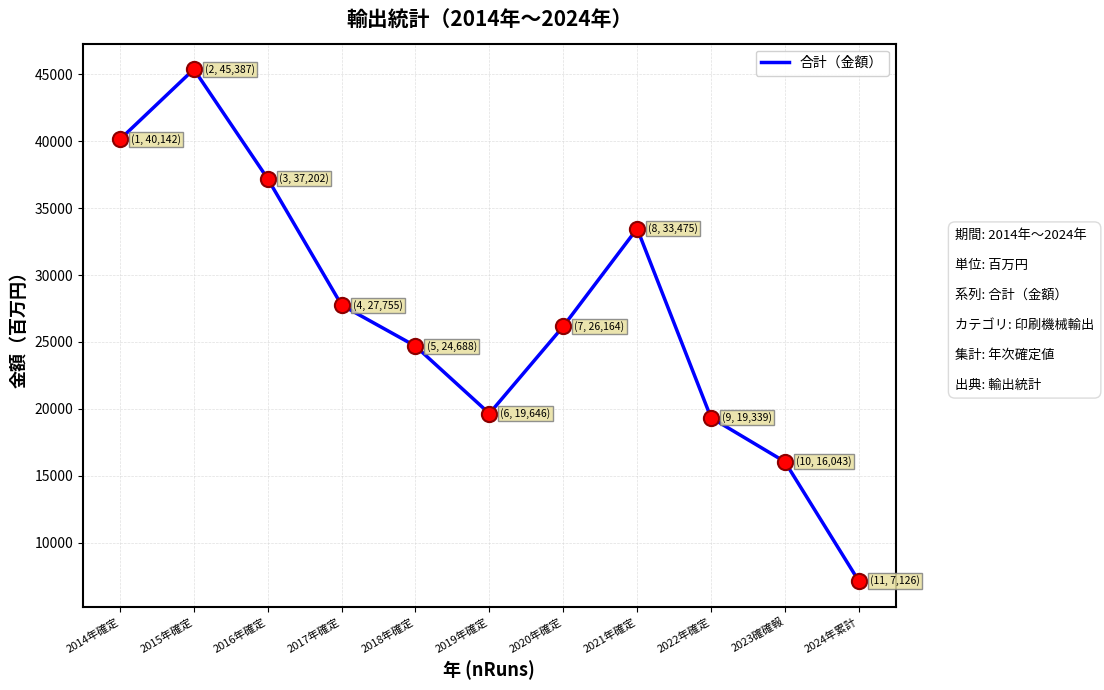

Approximately how many times larger is the value at 2019年確定 compared to 2014年確定?

0.5